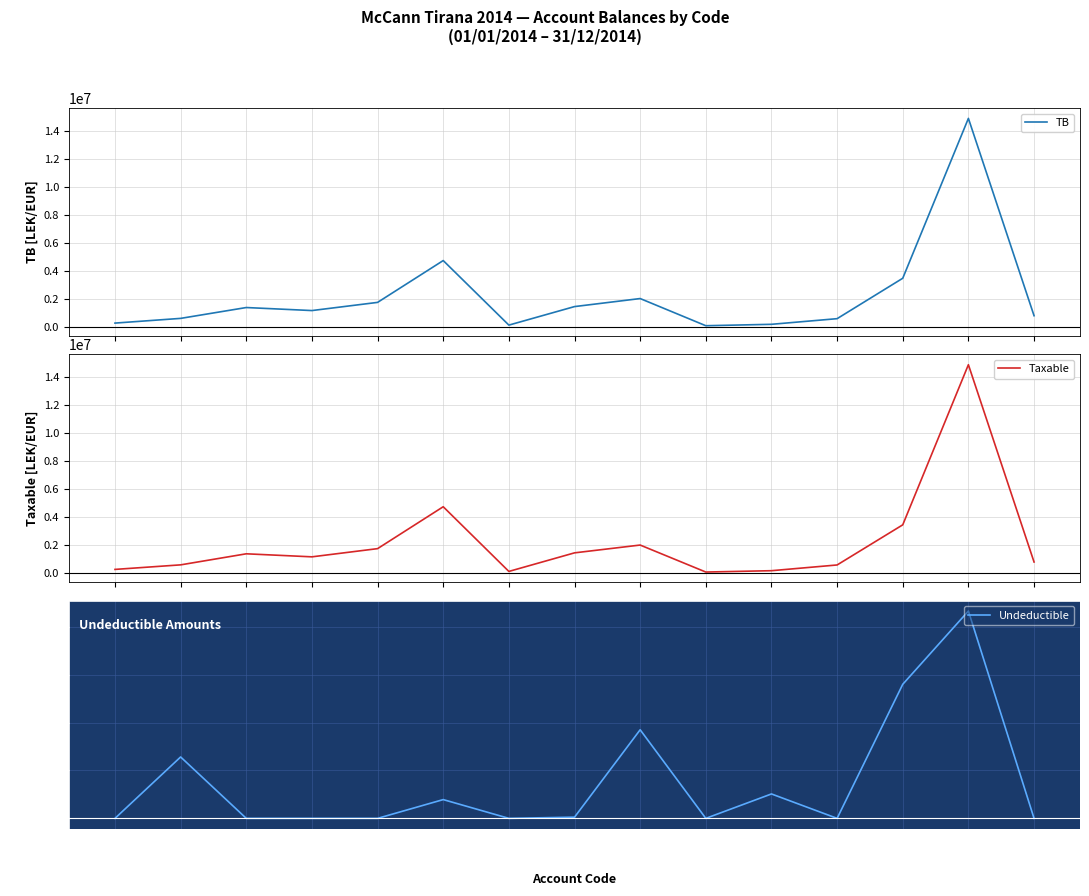

List the series in order of their peak value, lowest first.

Undeductible, Taxable, TB